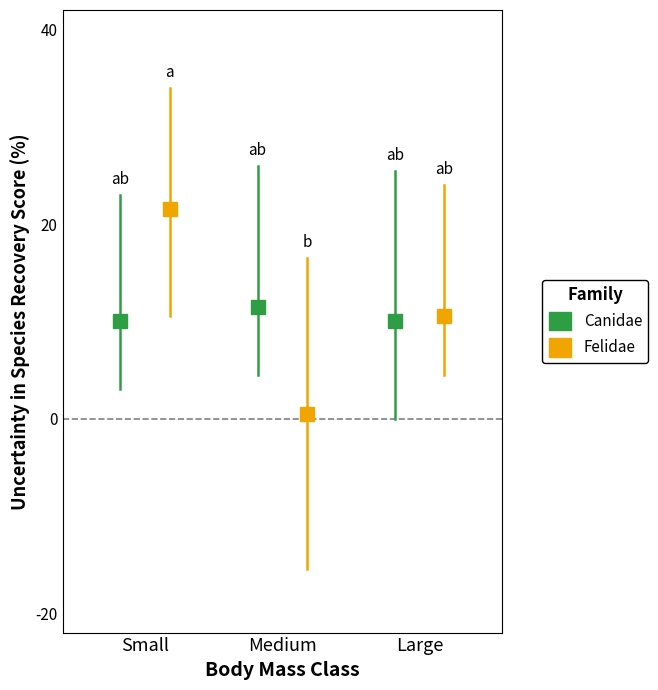

How many lines are shown in the chart?

2